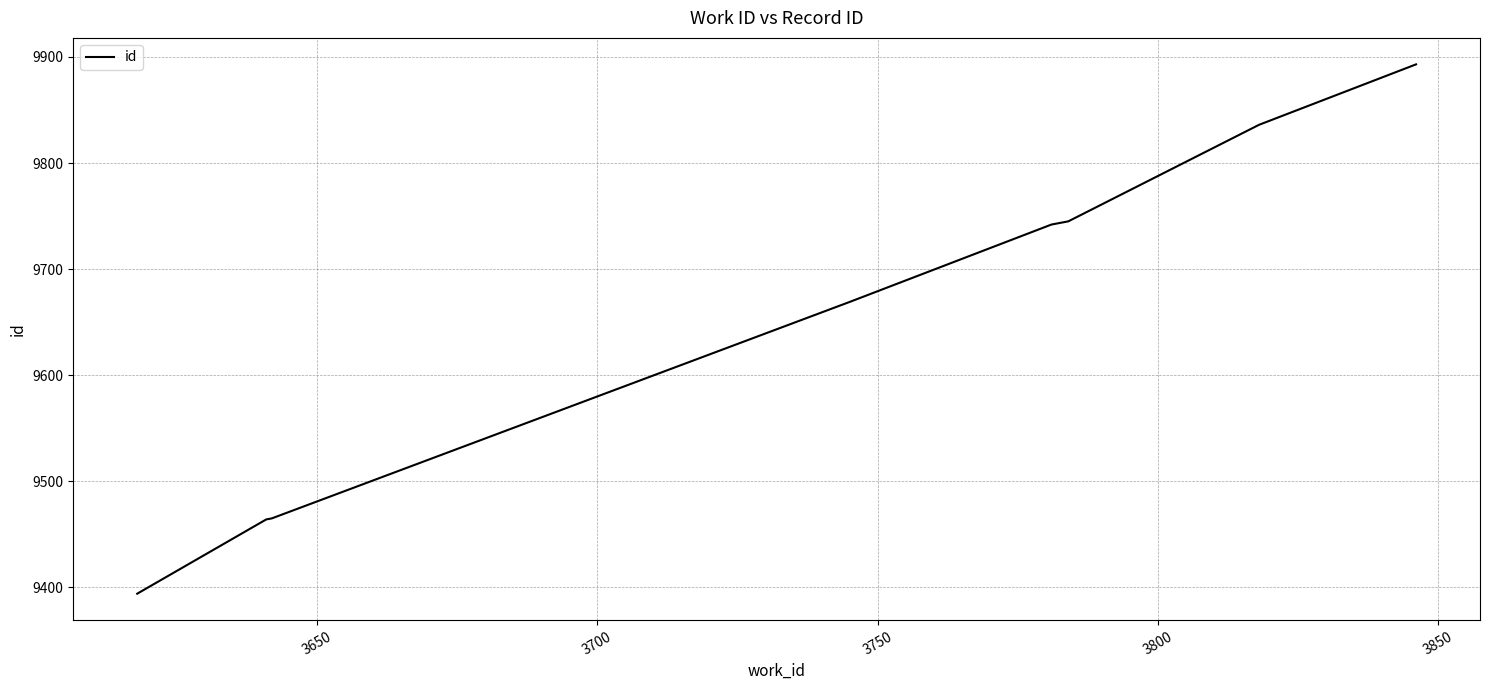

What is the difference between the second highest and minimum values?

442